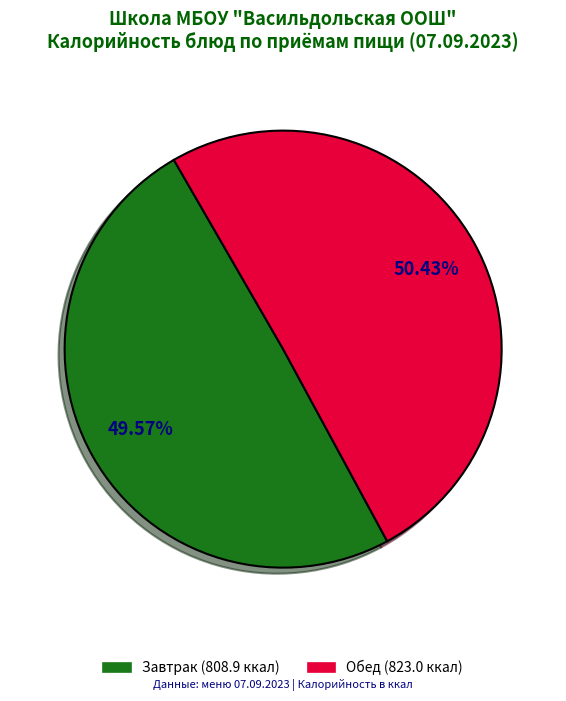

Is there any slice that represents more than half of the pie?

Yes